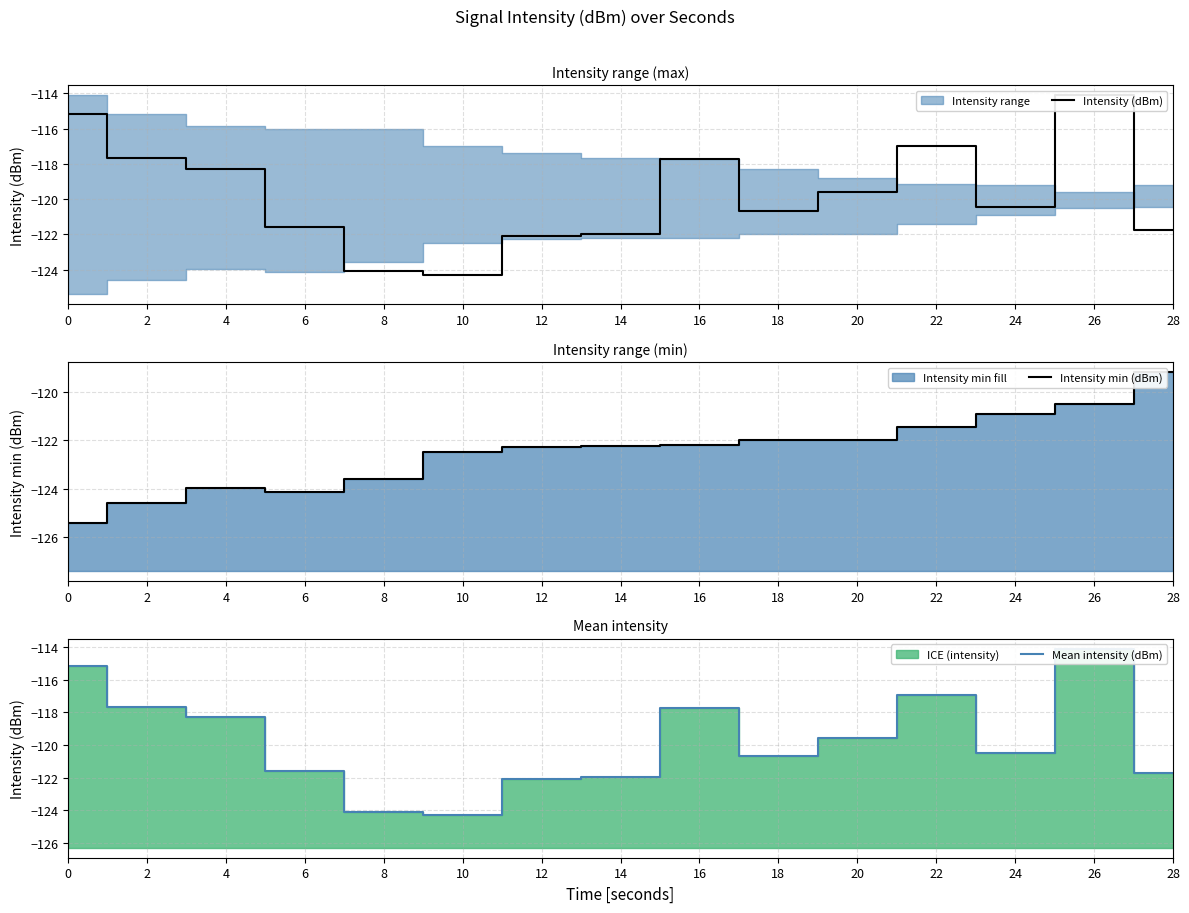

At which label is Mean intensity (dBm) closest to -119?

20